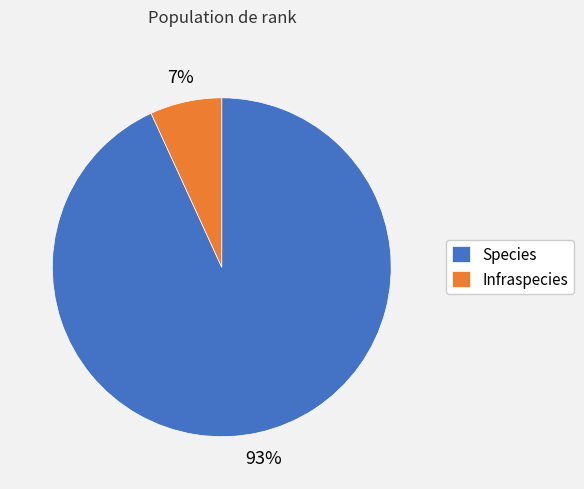

Is the sum of Species and Infraspecies greater than half?

Yes